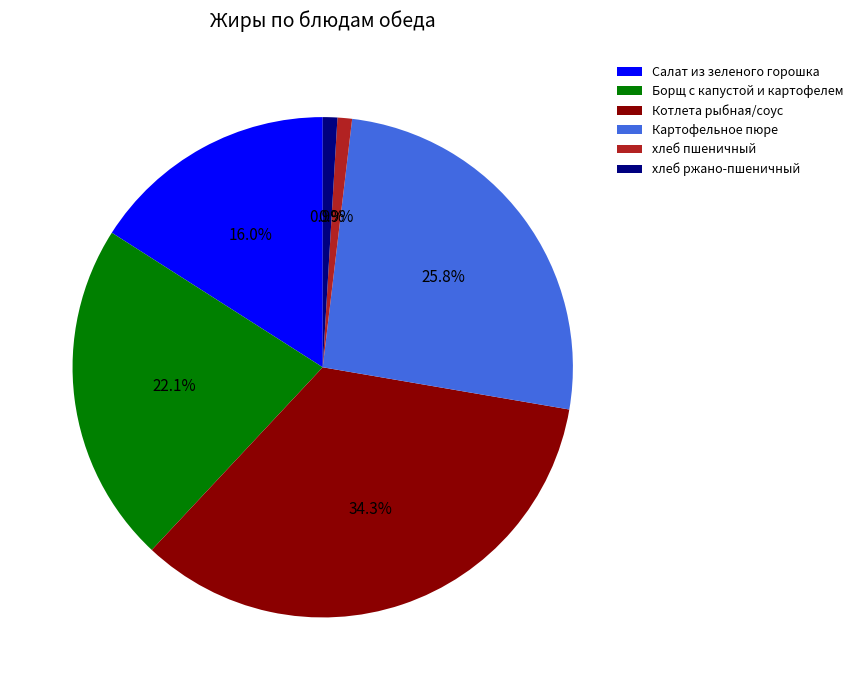

What is the total percentage of хлеб ржано-пшеничный and Салат из зеленого горошка?

16.9%